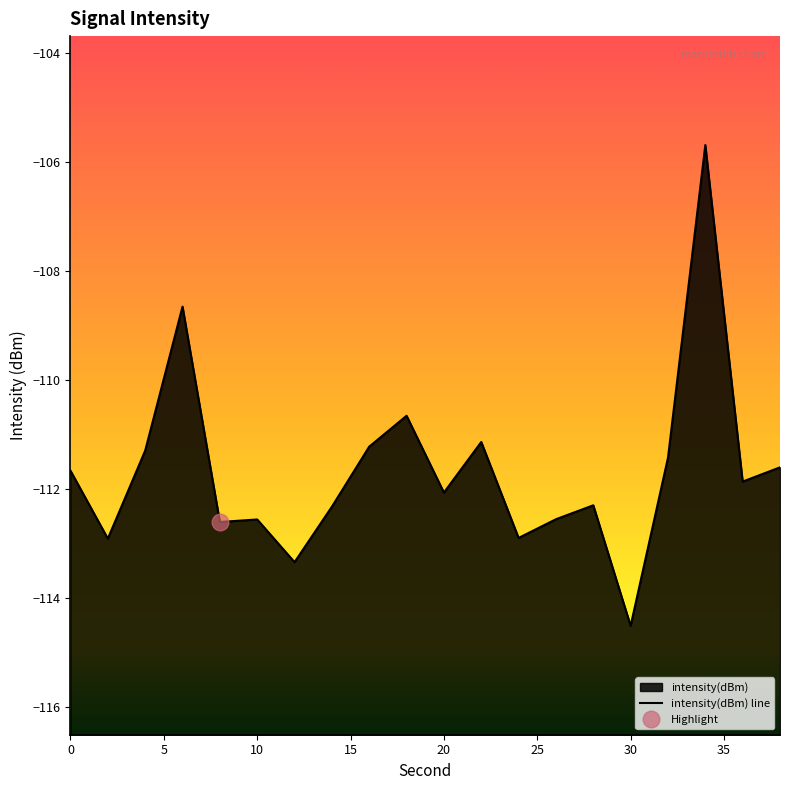

Reading left to right, transcribe all the data shown in this chart.

-111.7	-112.9	-111.3	-108.7	-112.6	-112.6	-113.3	-112.3	-111.2	-110.7	-112.1	-111.1	-112.9	-112.6	-112.3	-114.5	-111.4	-105.7	-111.9	-111.6